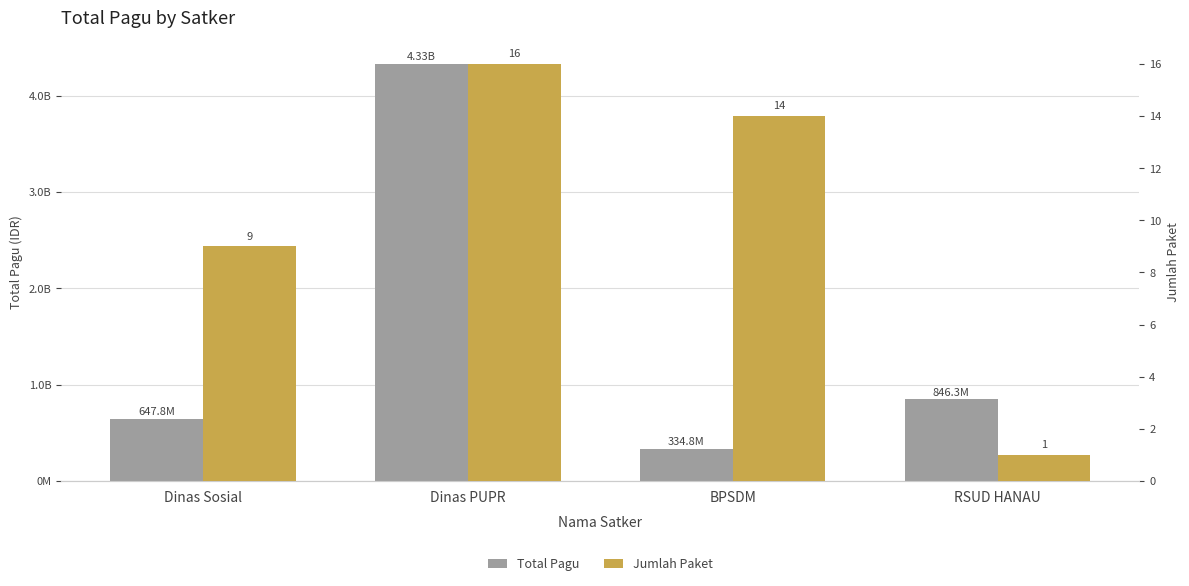

What are all the series names shown in the legend?

Total Pagu, Jumlah Paket